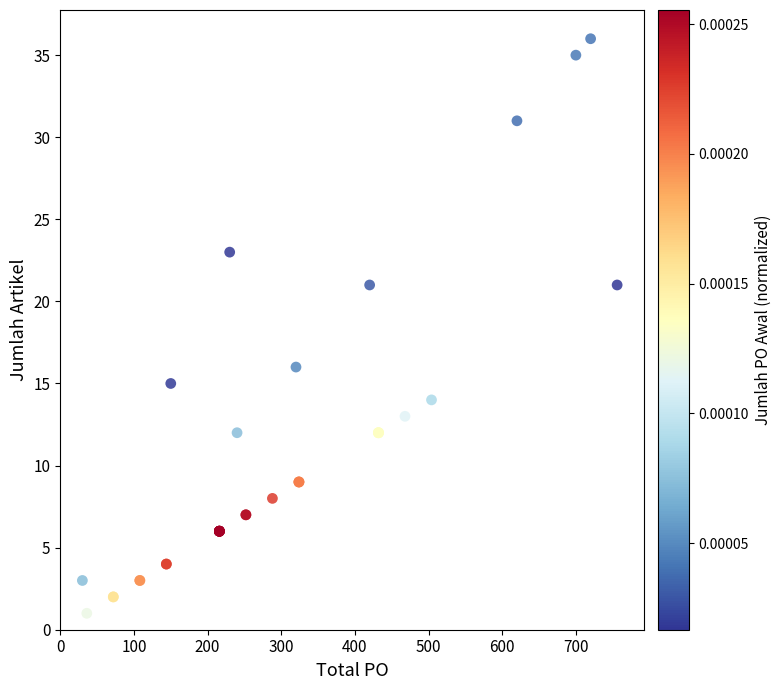

What Y value in the scatter plot is closest to 18?

16